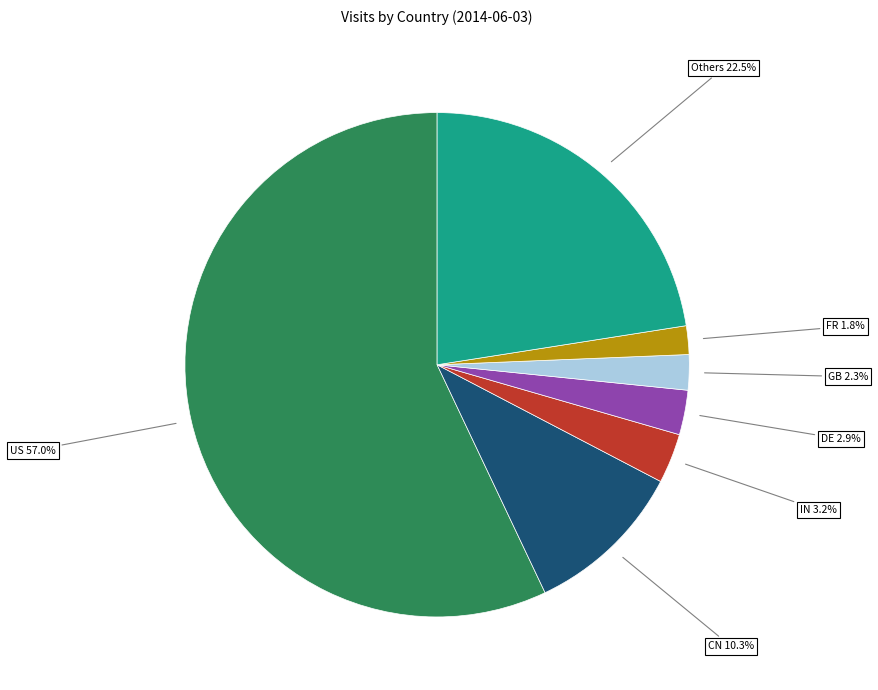

How many segments does this pie chart have?

7